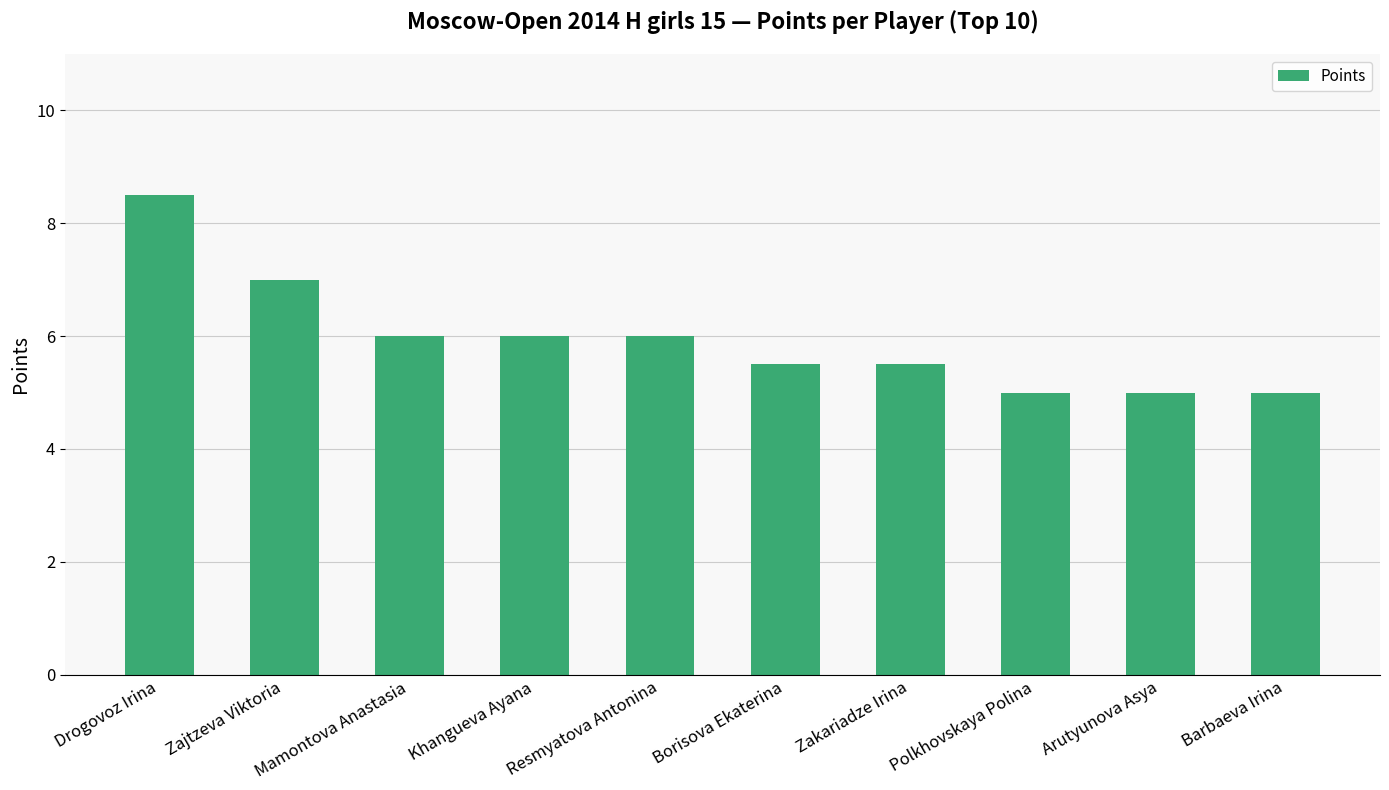

What is the minimum value shown in the chart?

5.0